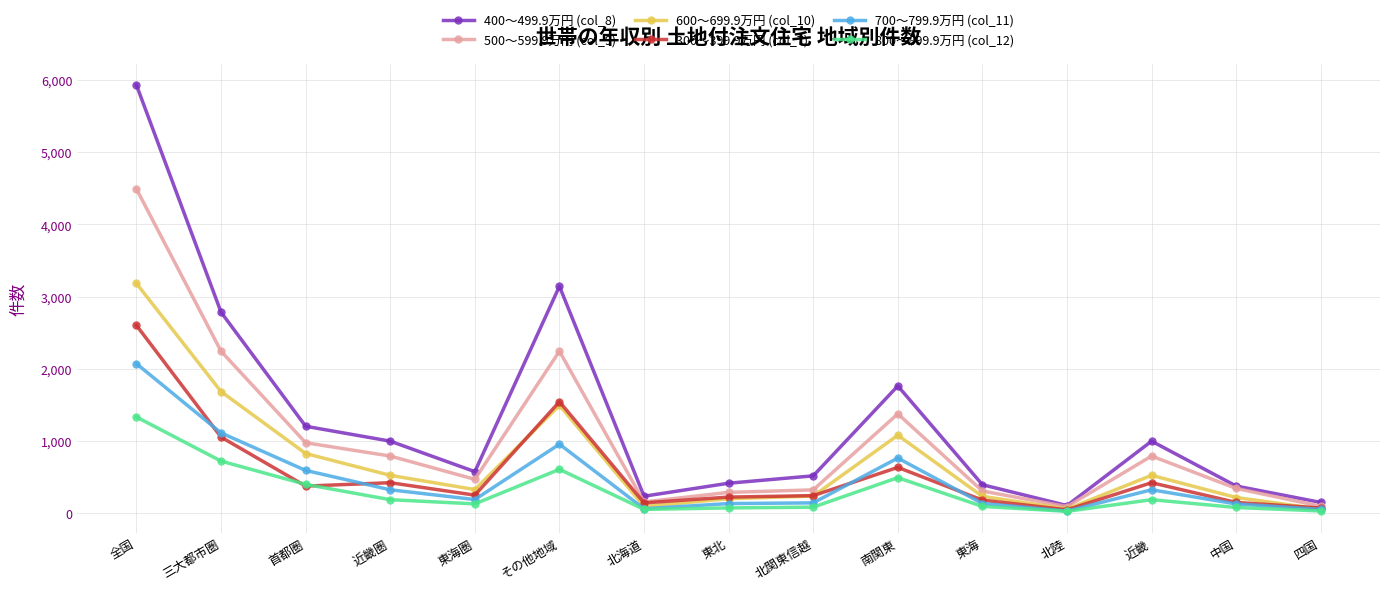

Where is the first local minimum for 700～799.9万円 (col_11)?

東海圏